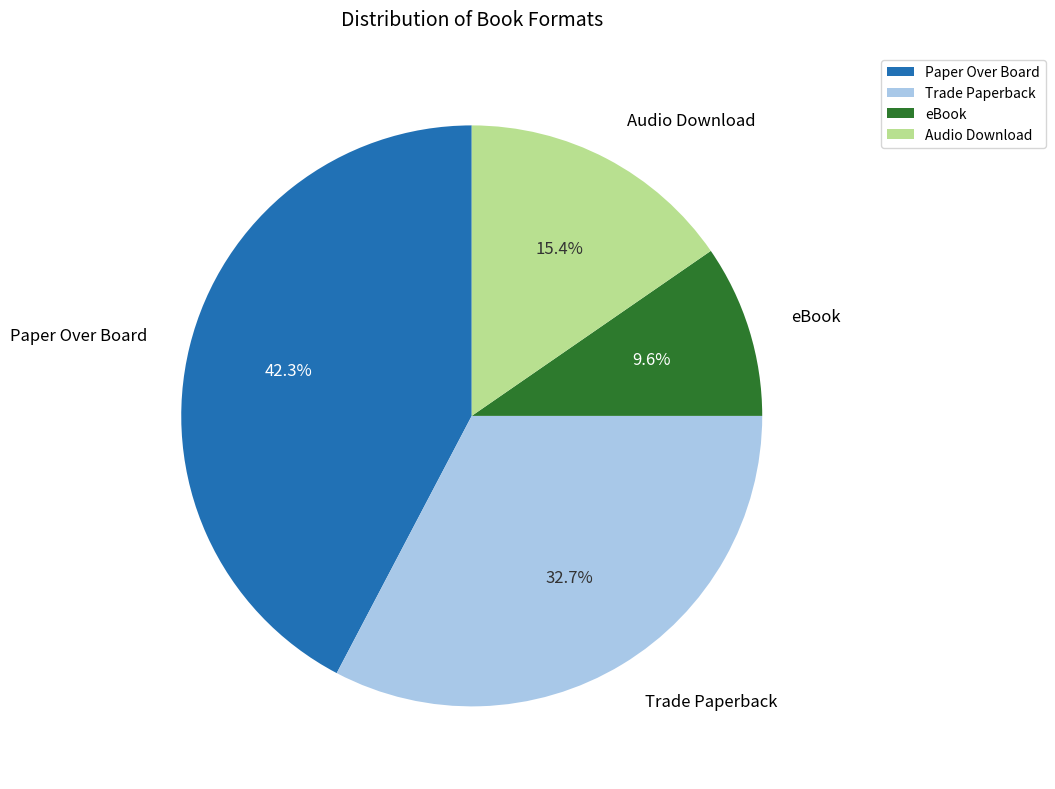

Does any single category account for the majority?

No